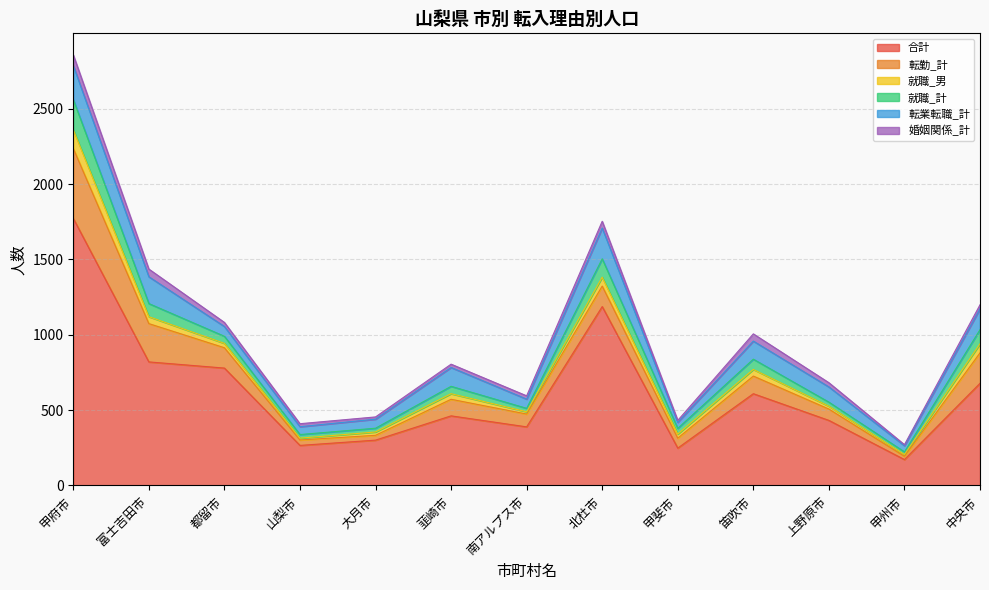

Which series has the largest range (max minus min)?

合計